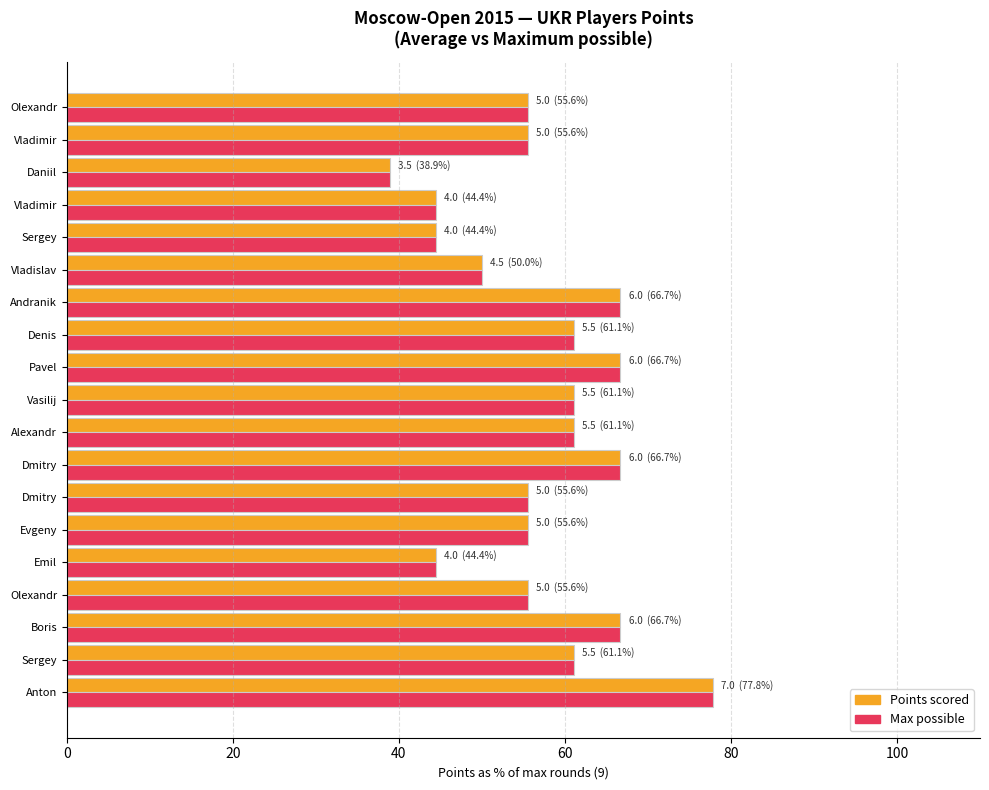

Count the number of data series in this chart.

2